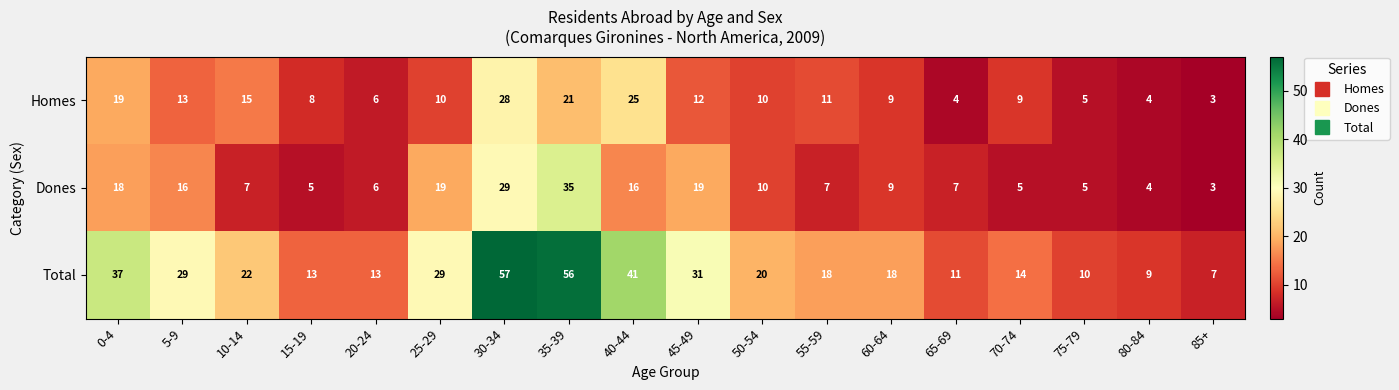

Is the value of Homes at 60-64 greater than the value of Total at 30-34?

No